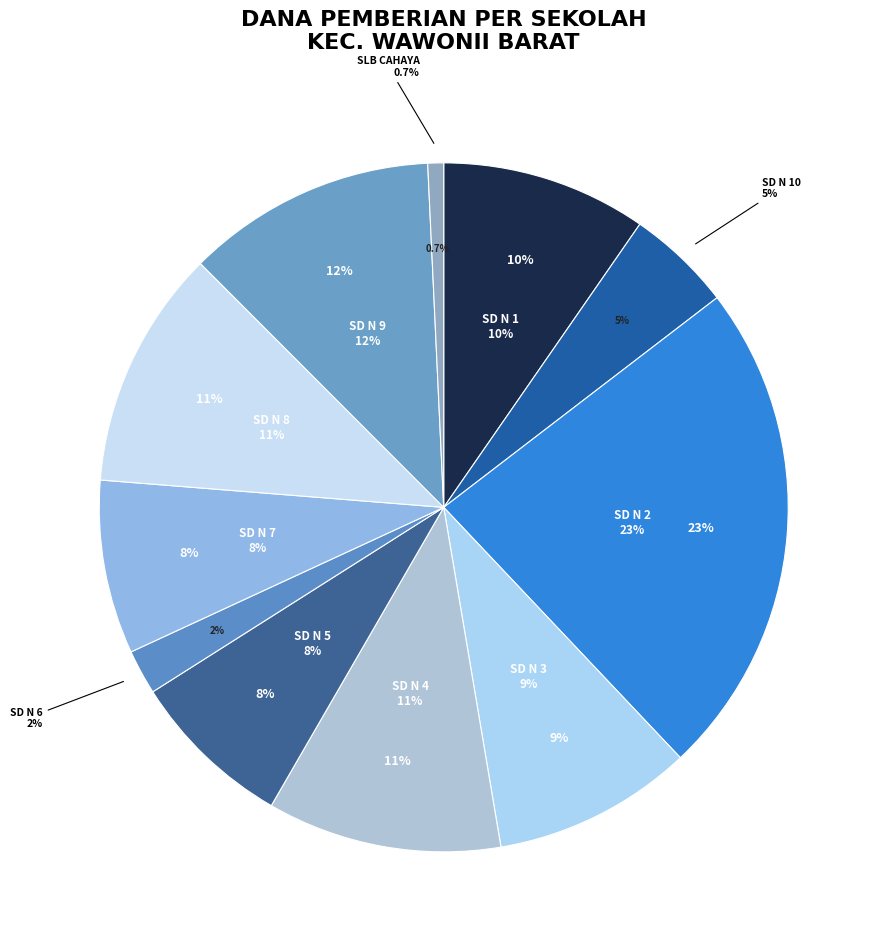

To the nearest percent, what is the difference between the SLB ABCDE CAHAYA KONKEP and SD NEGERI 4 WAWONII BARAT slice percentages?

10%